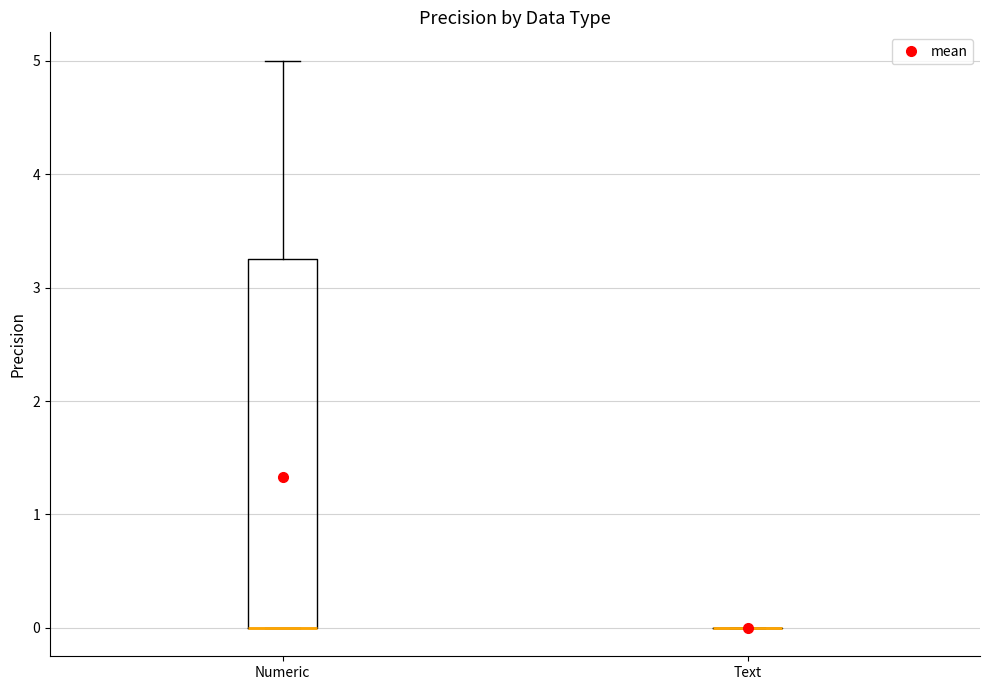

Where does the upper whisker of the box for Numeric end on the y-axis? The values are not printed on the chart, so give them approximately, as read against the axis.

5.0